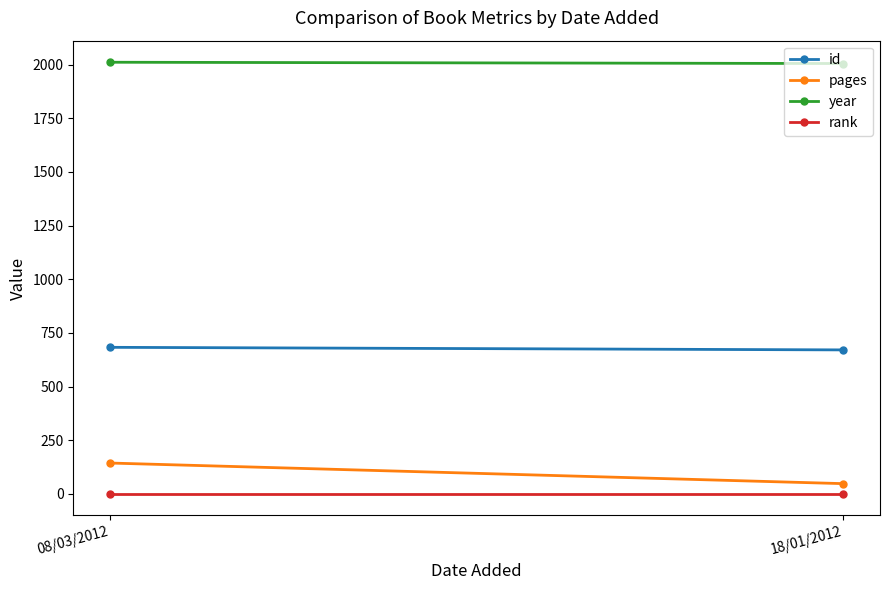

At which label does year reach its peak?

08/03/2012